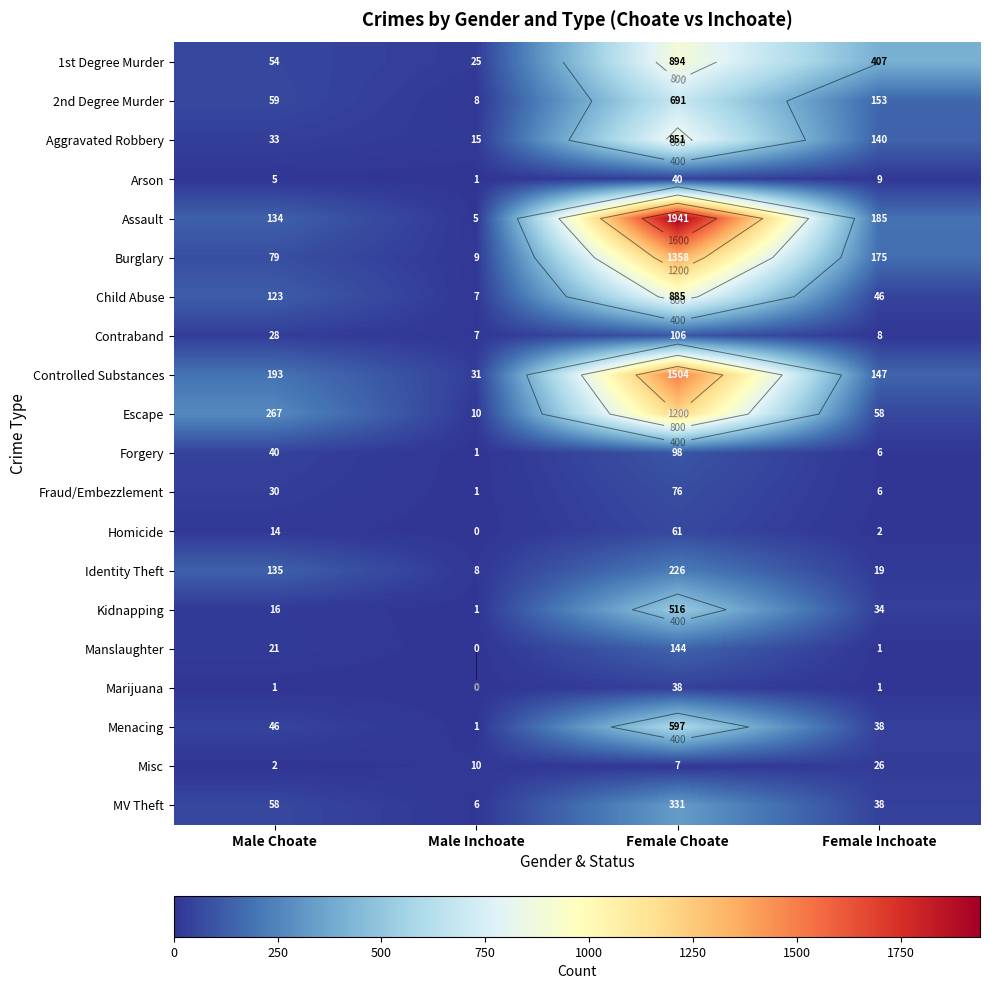

At which category is the sum across all series the highest?

Female Choate